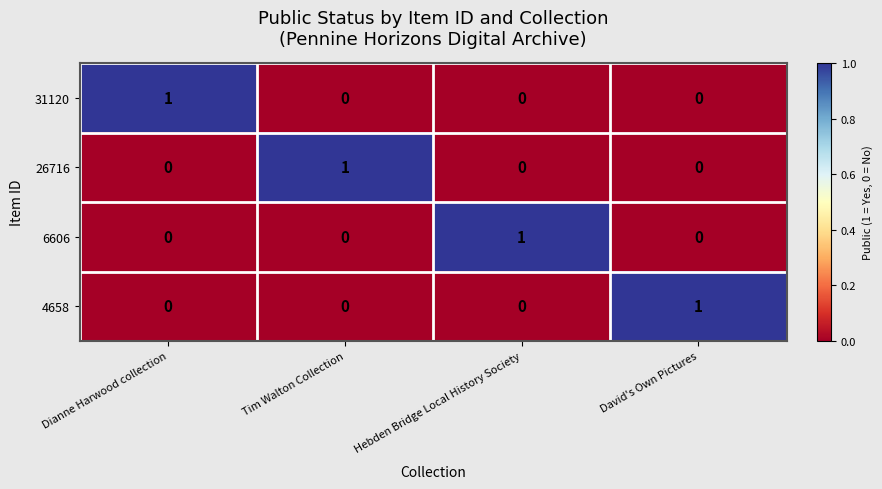

At how many categories does at least one series exceed 0?

4